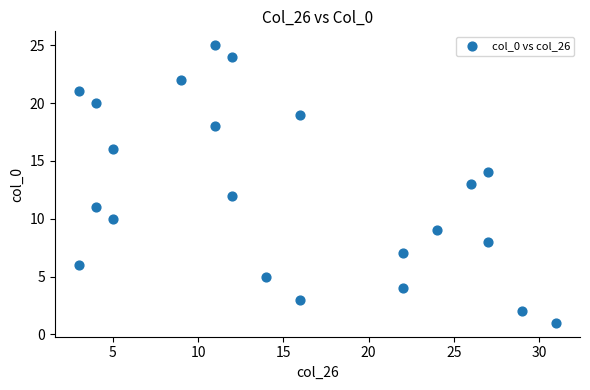

What is the range of X values (max minus min)?

28